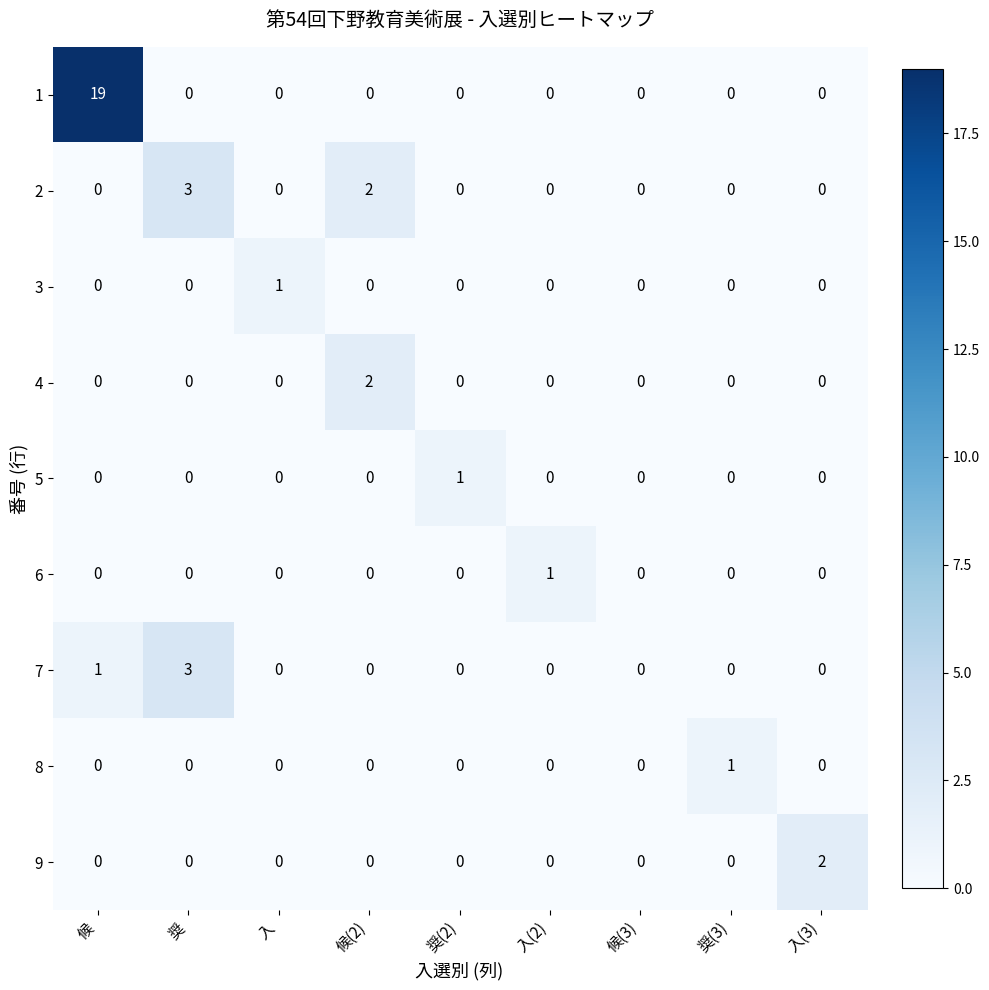

Is it true that 1 equals 9 at 入(2)?

False